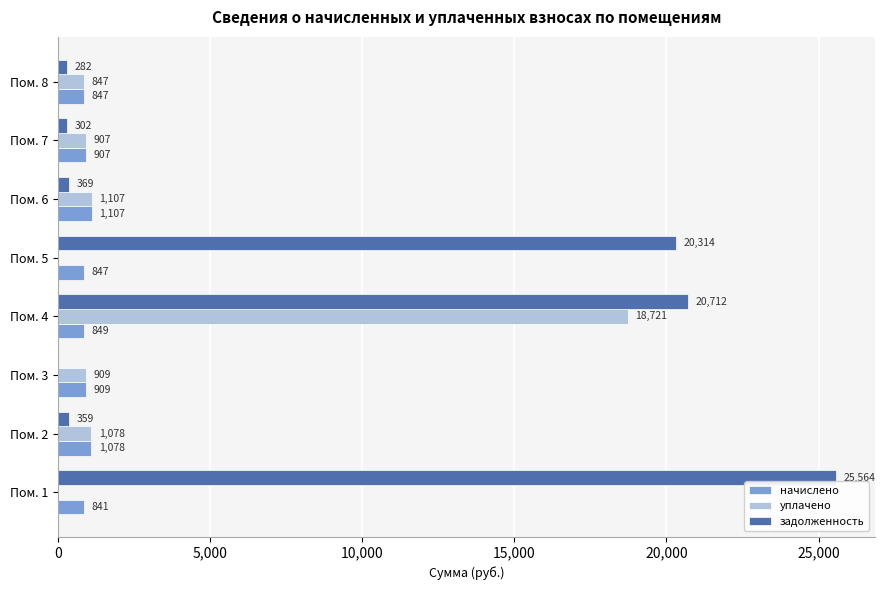

What is the maximum value shown in the chart?

25564.0